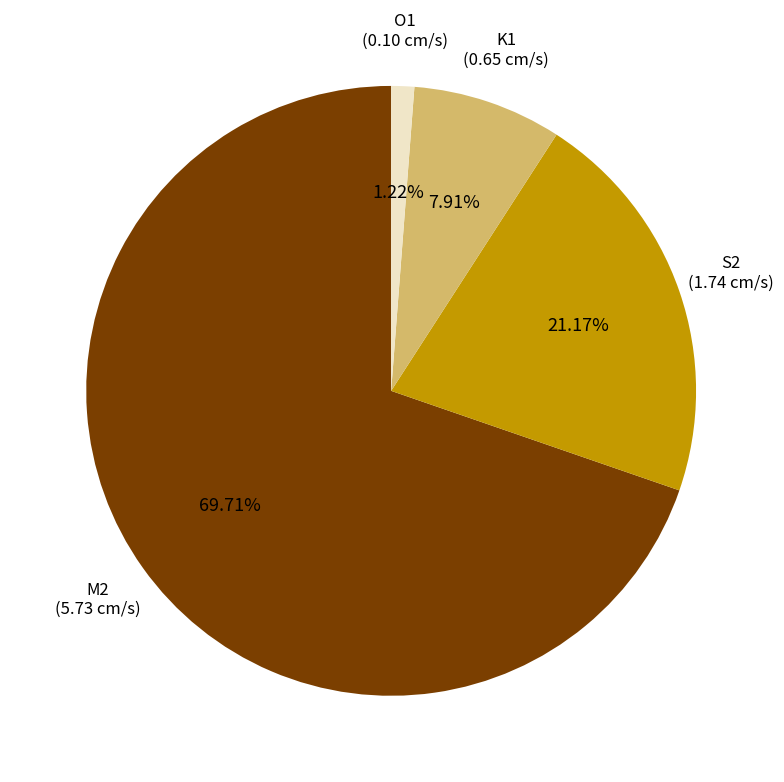

The O1 slice represents 11% of the pie. True or false?

False